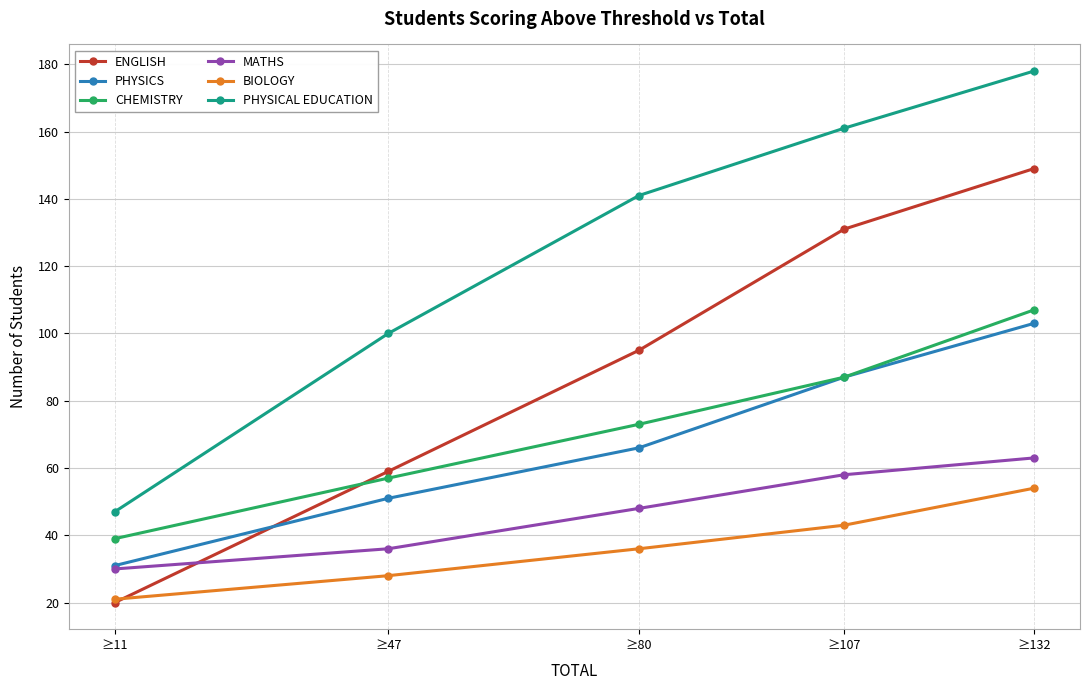

Which series changed the most between ≥11 and ≥47?

PHYSICAL EDUCATION